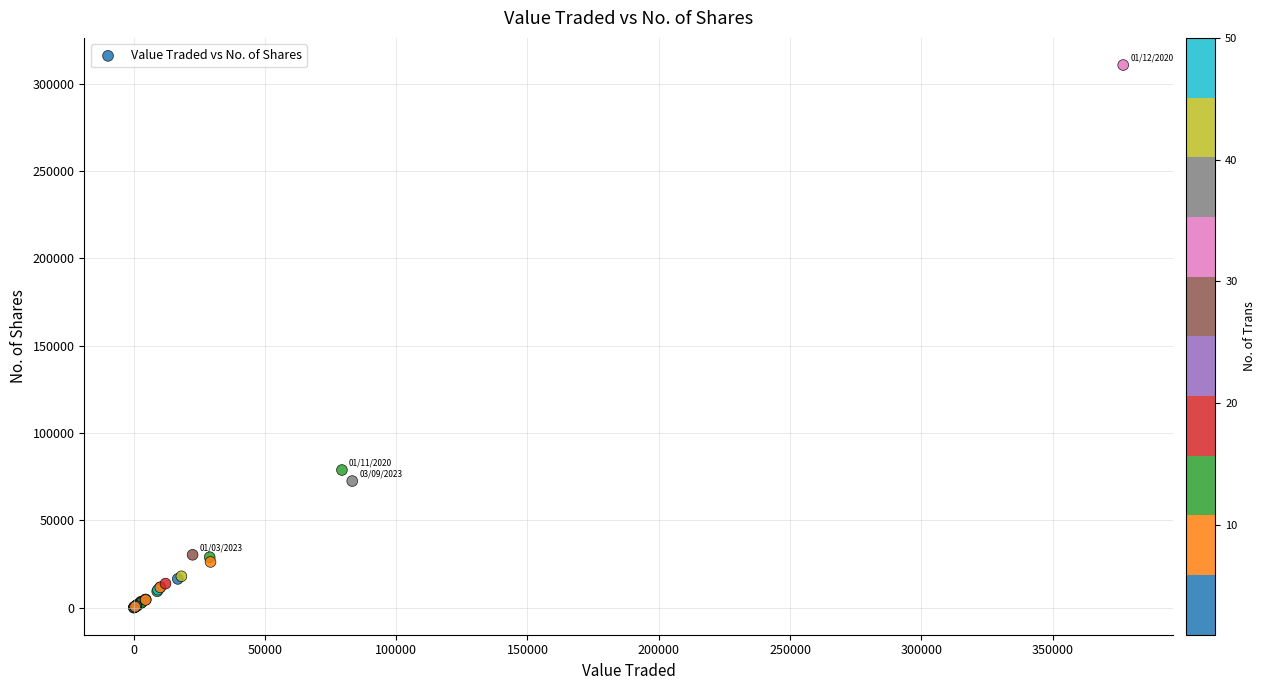

What Y value in the scatter plot is closest to 155397?

78833